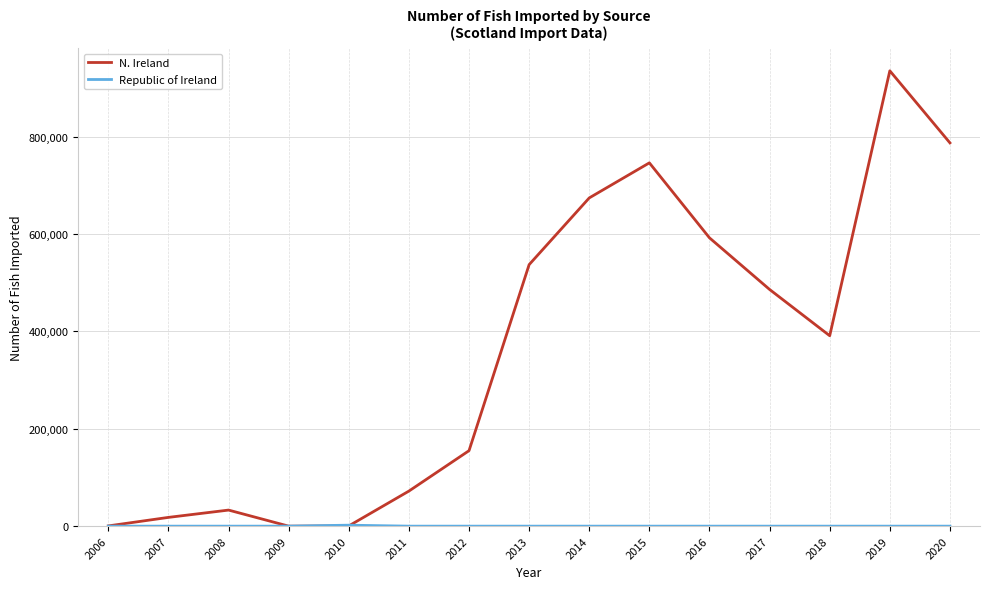

The value of N. Ireland at 2008 is 33000. True or false?

True